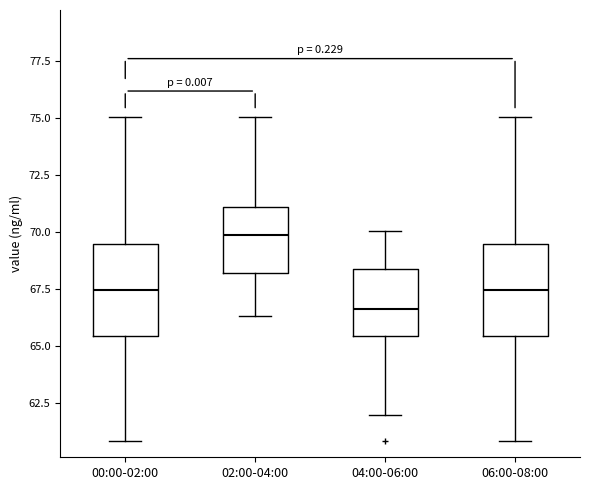

Which box's median line is the lowest?

04:00-06:00